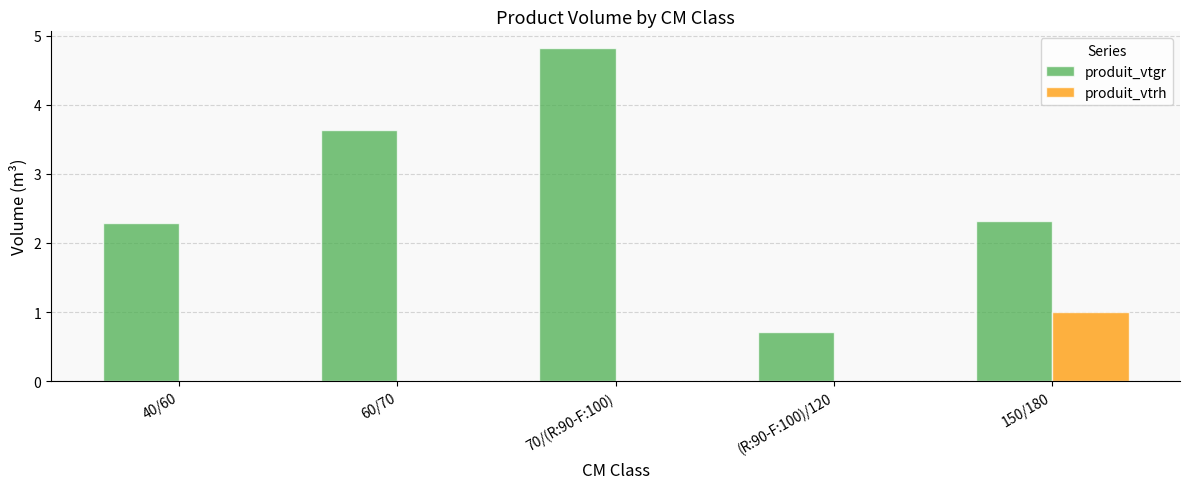

Is the value of produit_vtrh at 150/180 greater than the value of produit_vtgr at (R:90-F:100)/120?

Yes